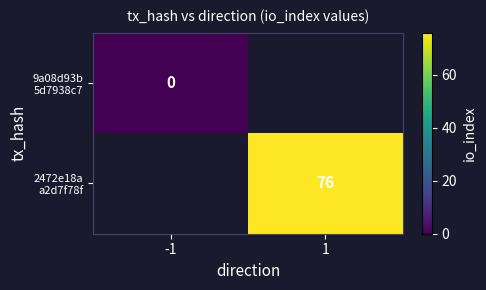

The value of 9a08d93b 5d7938c7 at -1 is 0.0. True or false?

True